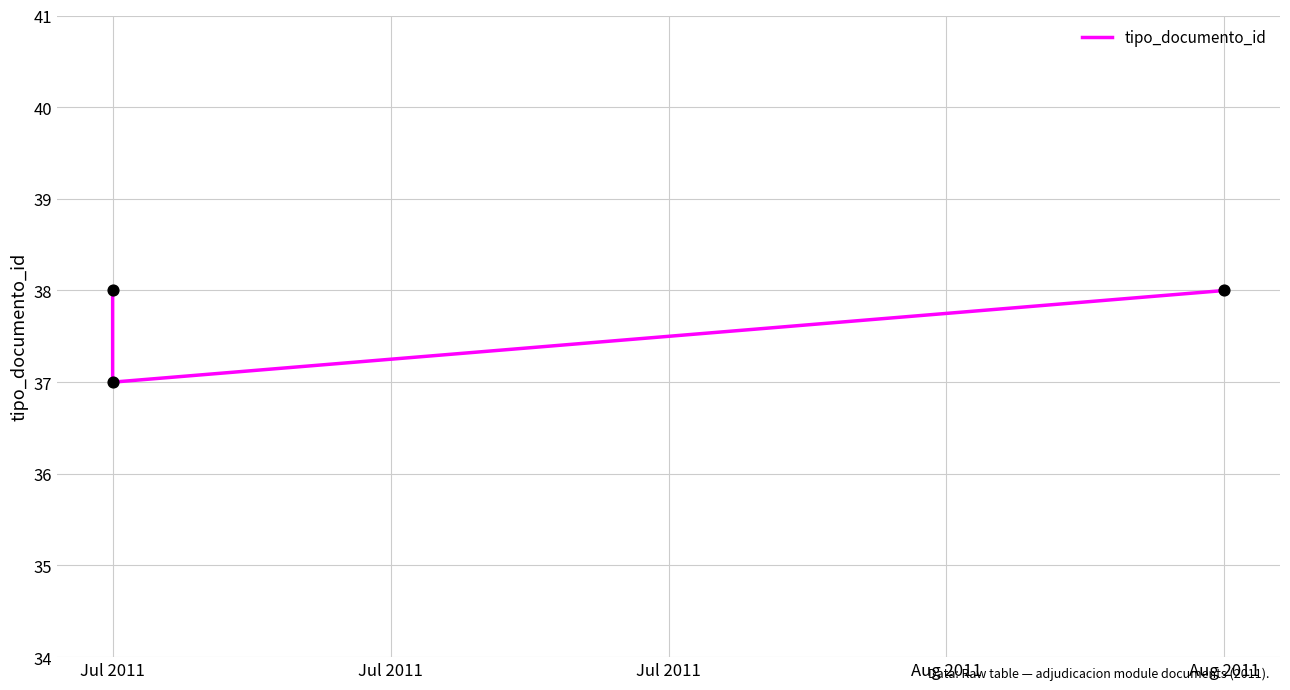

Between Jul 2011 and Aug 2011, which is larger?

Aug 2011